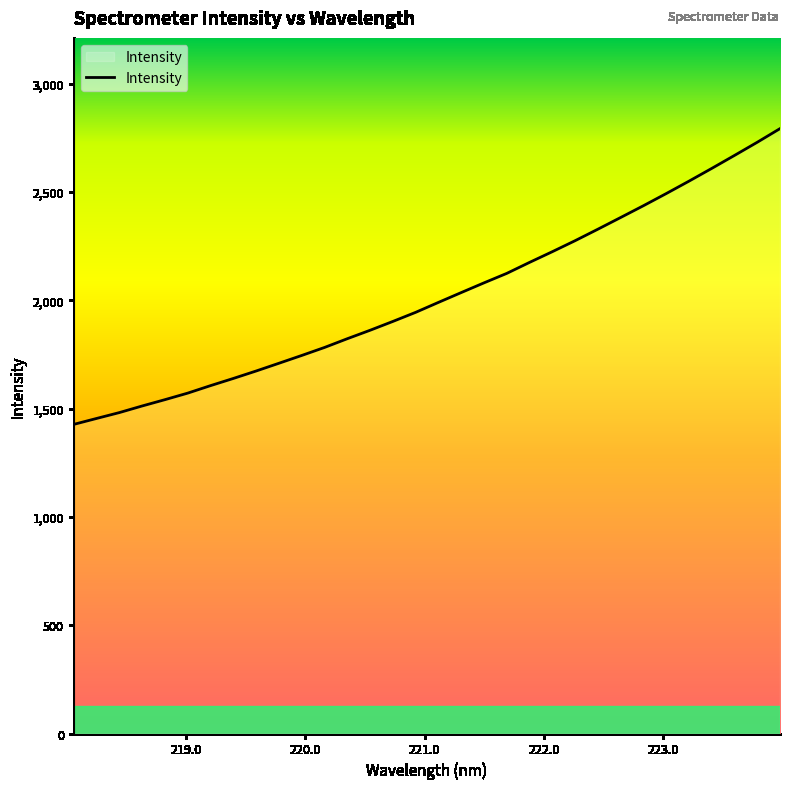

What is the maximum value shown in the chart?

2793.1